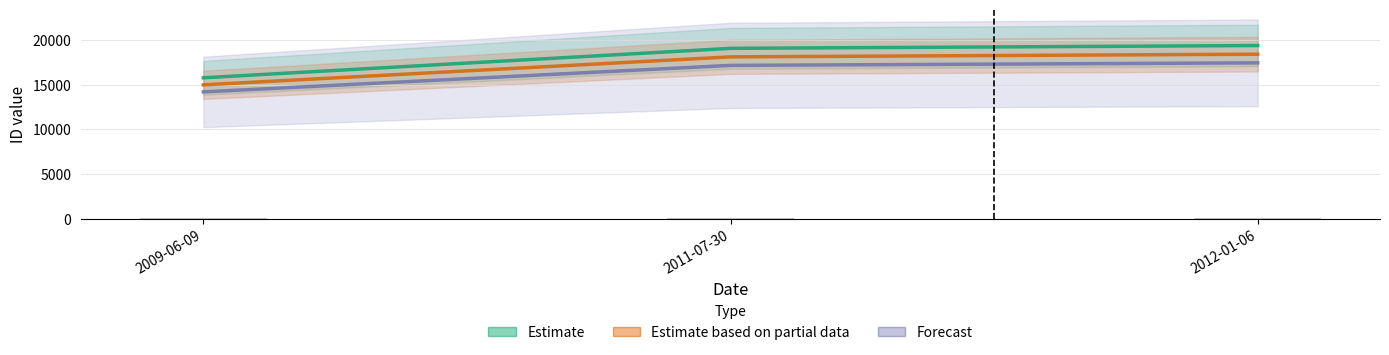

How many bars are there in total?

9